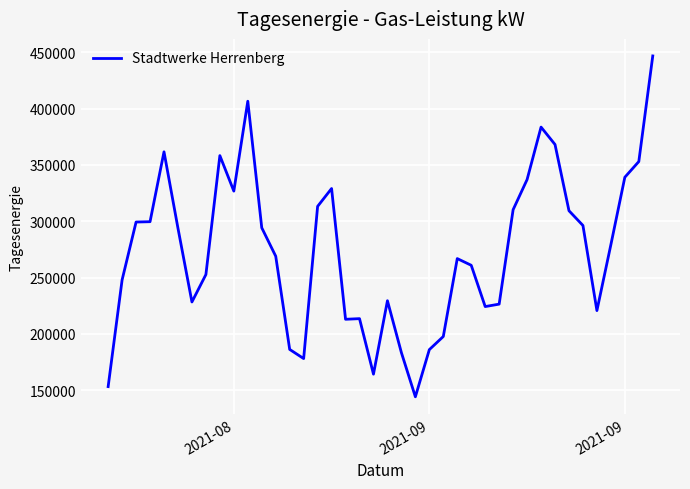

What is the smallest value displayed?

144100.7